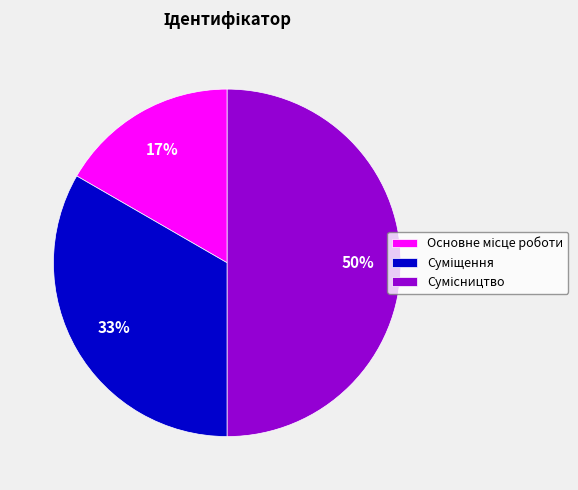

To the nearest percent, what is the difference between the largest and smallest slice percentages?

33%